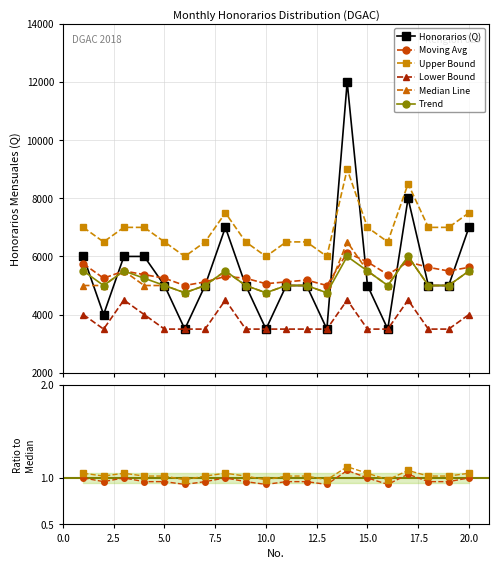

True or false: Trend has a value of 5500 at 3.

True